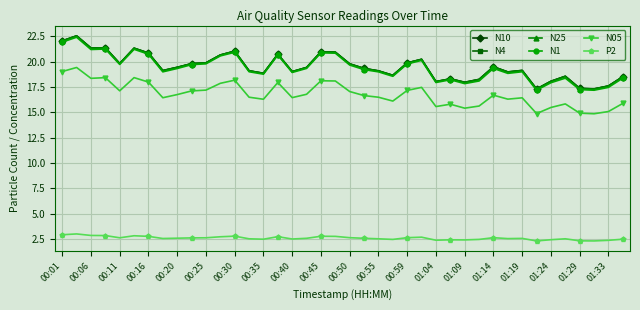

True or false: N25 has more than 0 interior local peaks.

True